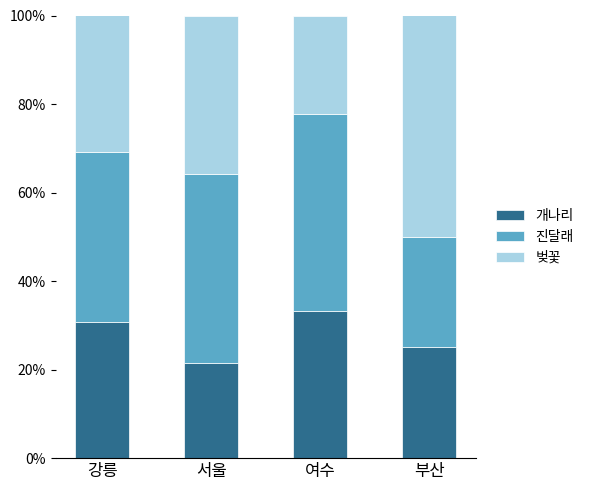

Is it true that 개나리 equals 27.9 at 서울?

False